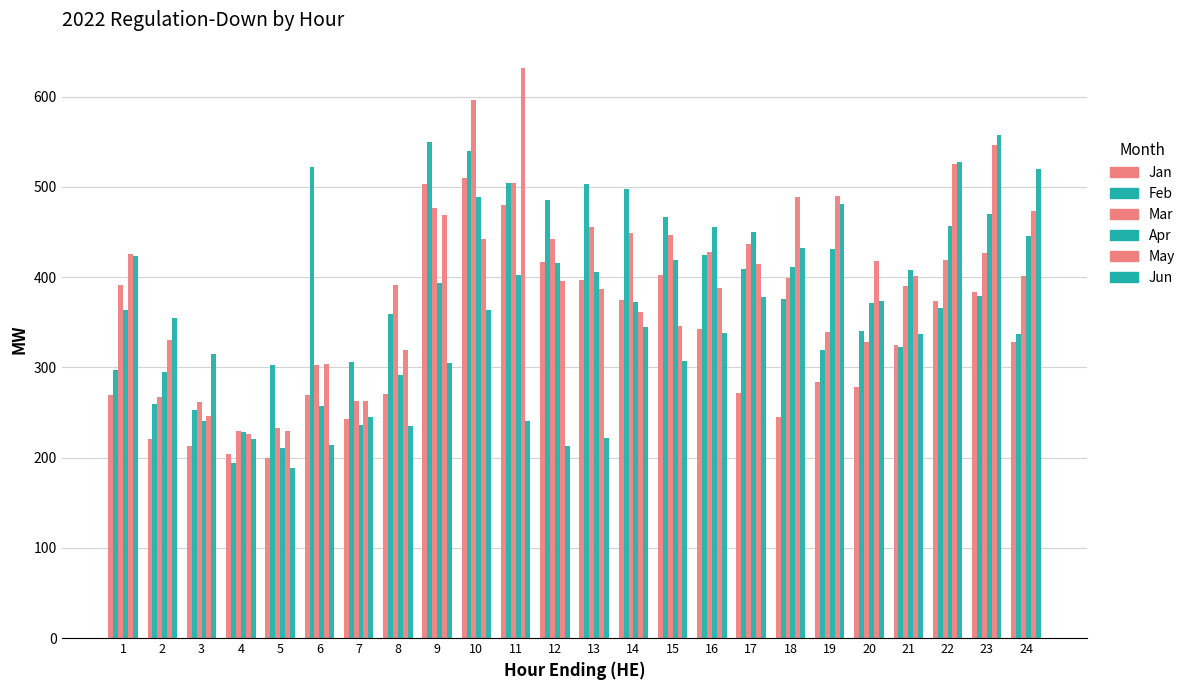

What is the average value of the Jun series?

339.0